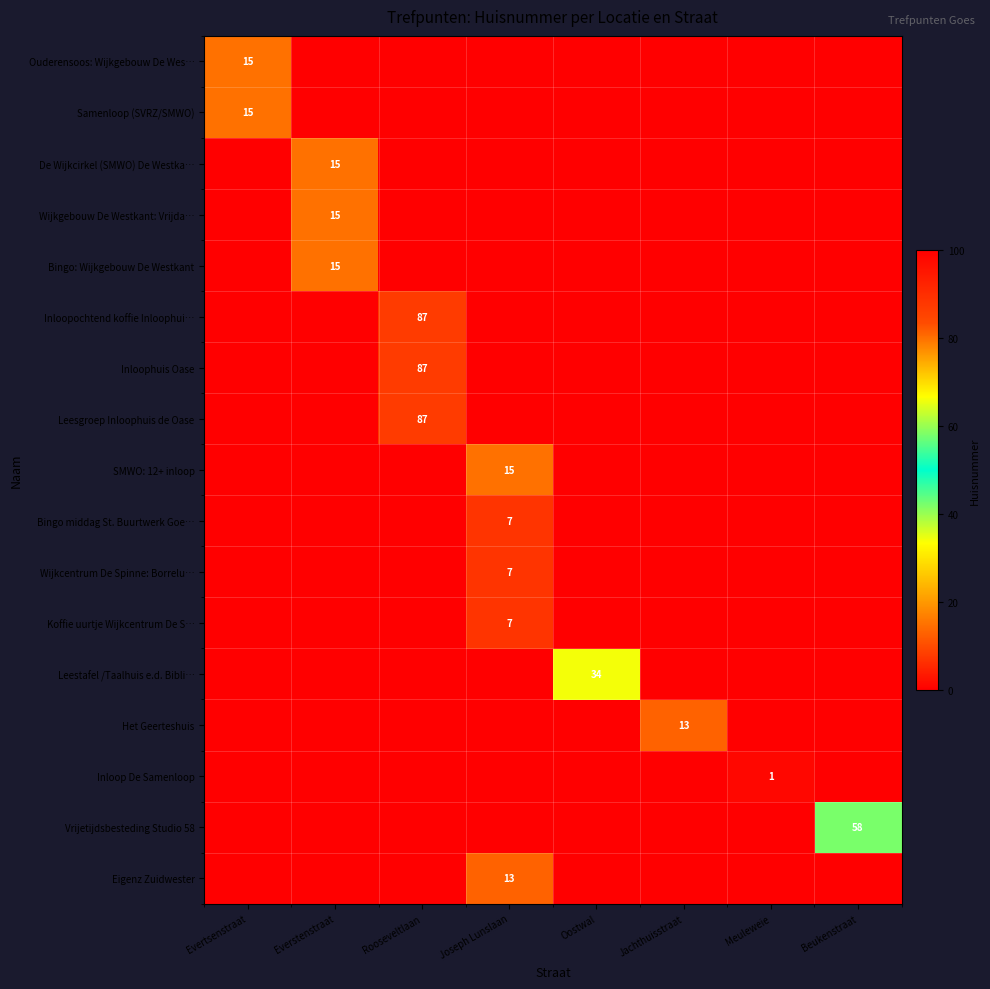

What is the average value of the Bingo: Wijkgebouw De Westkant series?

2